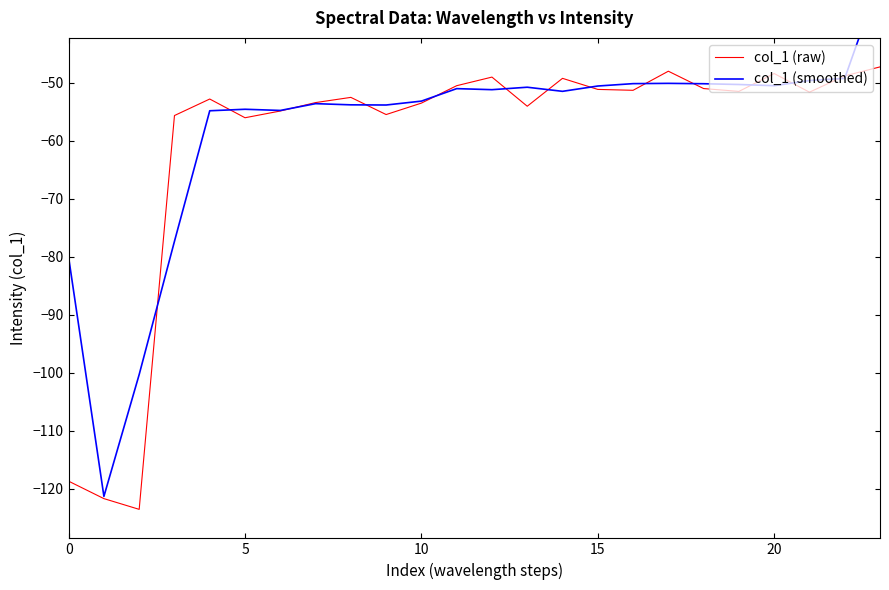

In col_1 (smoothed), how many points are higher than both neighbors (excluding endpoints)?

5